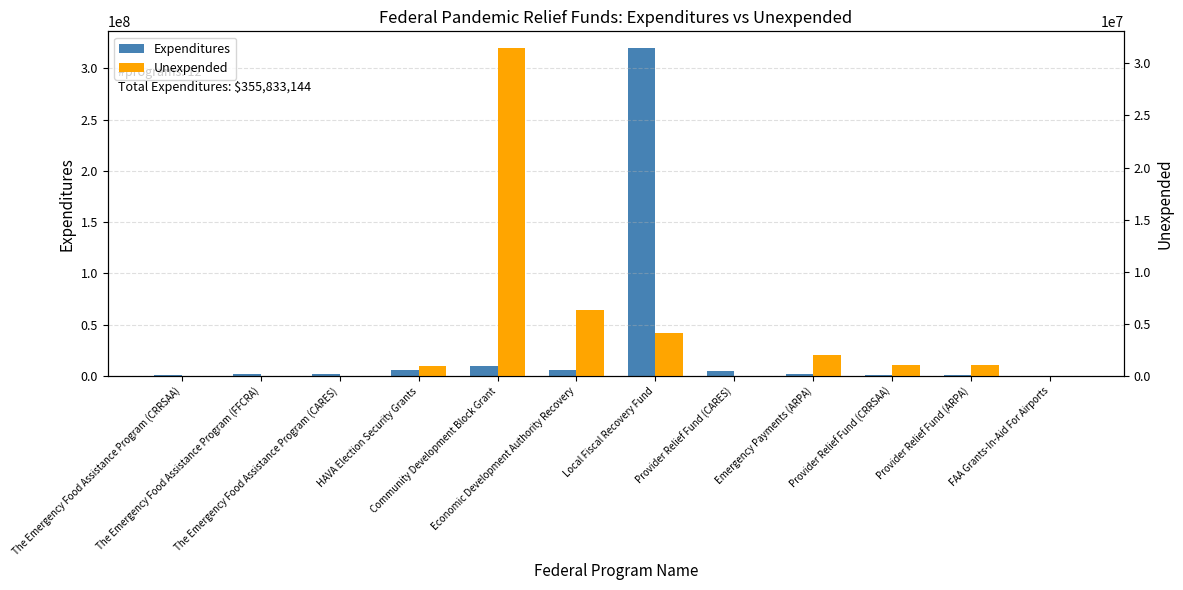

Which series has the largest range (max minus min)?

Expenditures